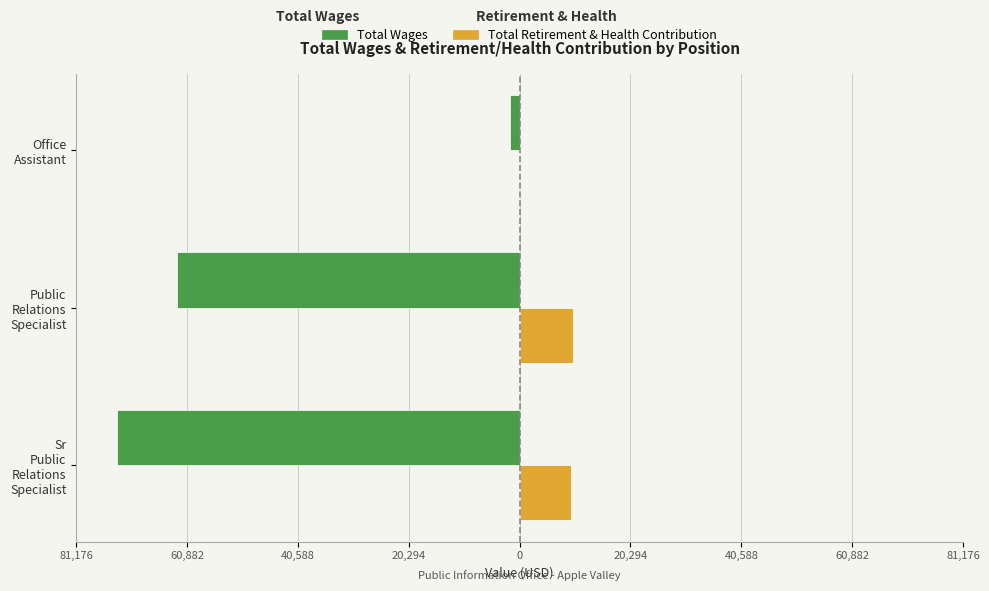

What position from the right is Sr Public Relations Specialist?

3